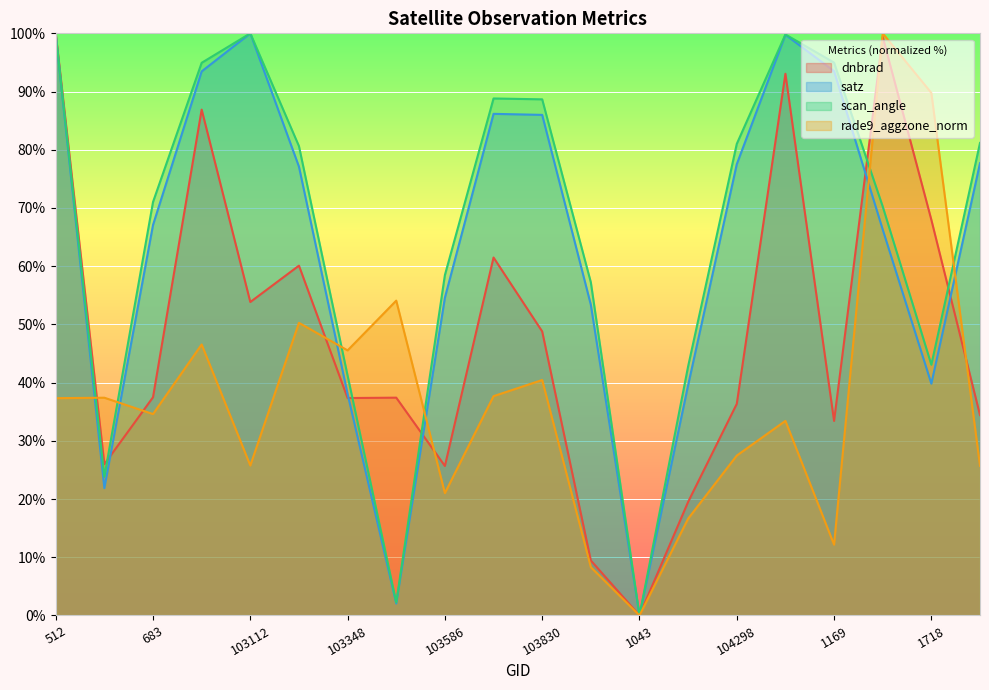

What is the label of the 17th point from the left?

1169